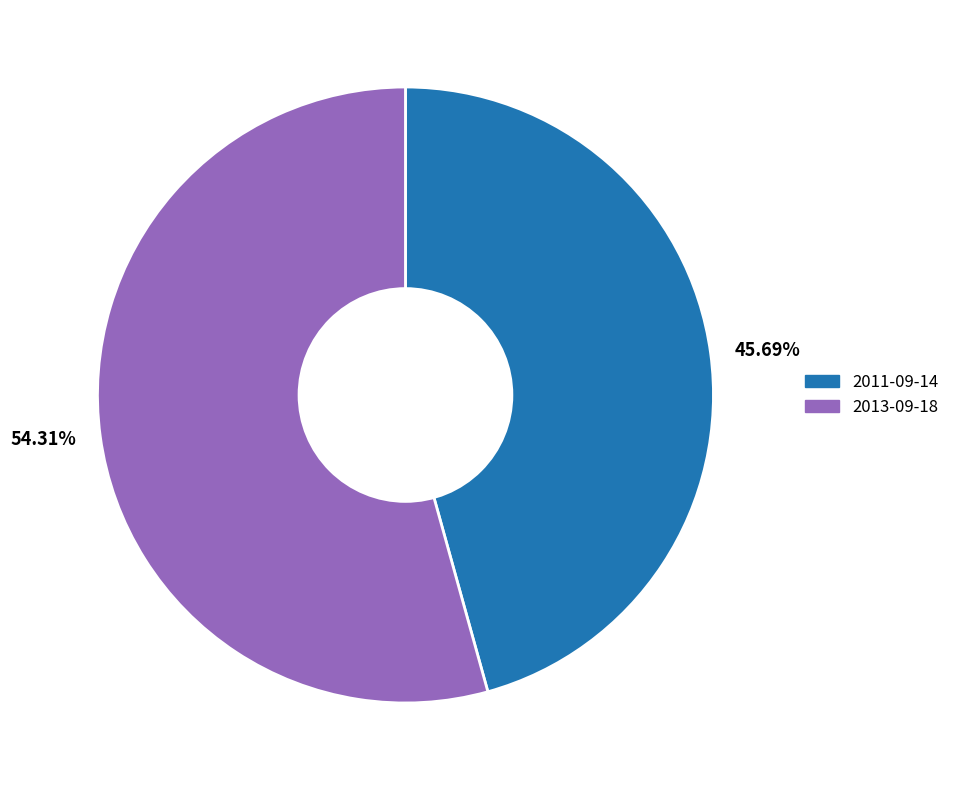

Rank the categories by value from highest to lowest.

54.31%, 45.69%